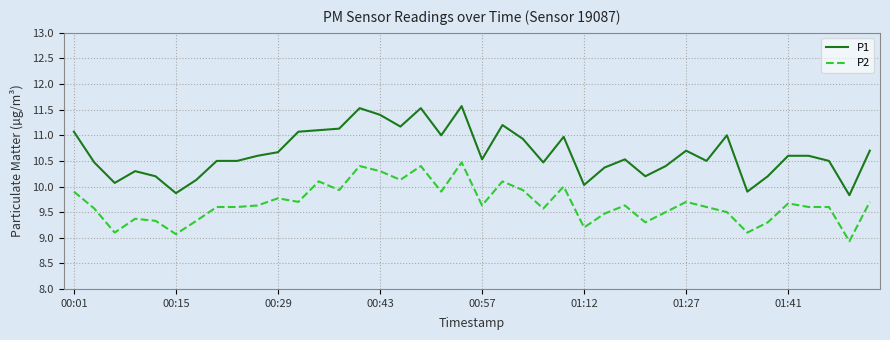

Which series has the largest total across all categories?

P1